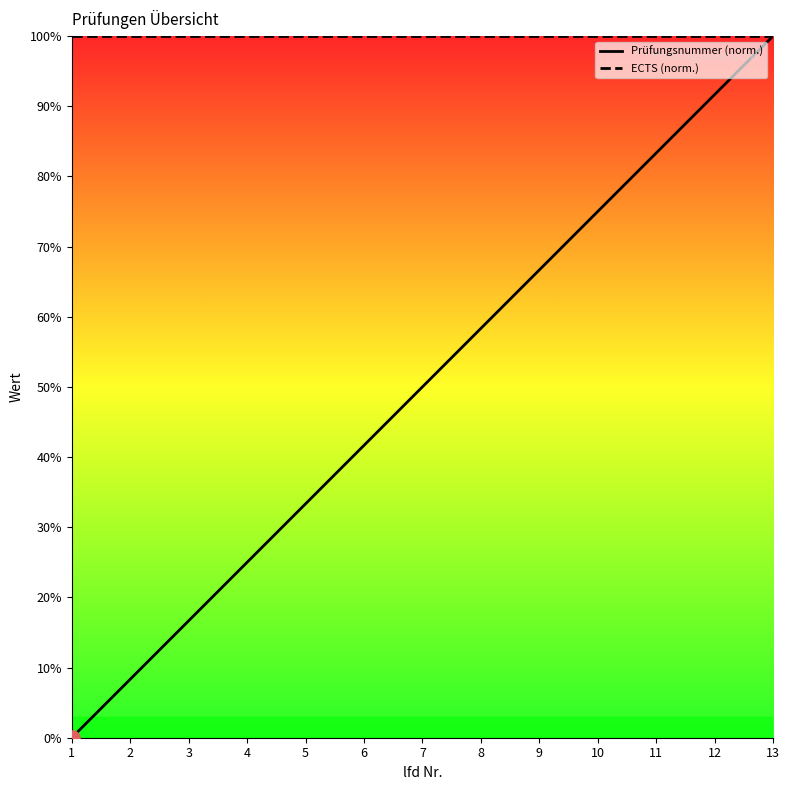

Is the value of Prüfungsnummer (norm.) at 5 greater than the value of ECTS (norm.) at 7?

No